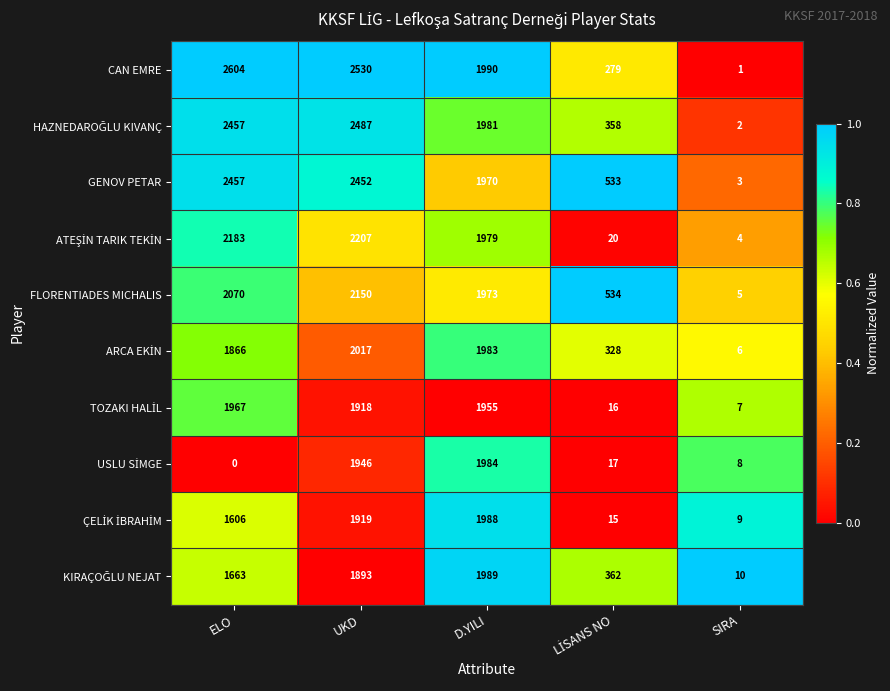

What is the maximum value shown in the chart?

2604